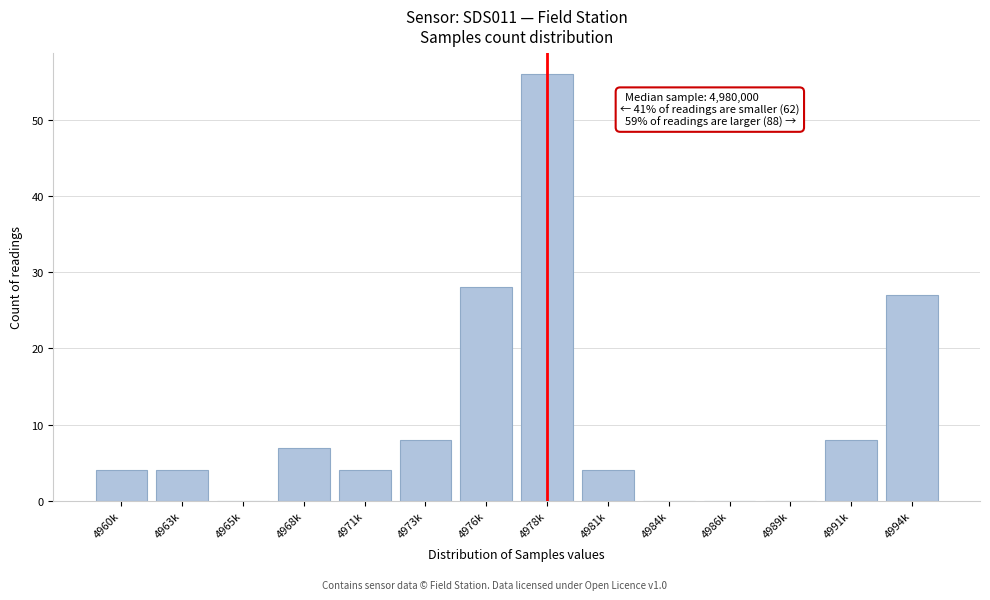

Reading left to right, extract all data points from this chart.

4960k=4	4963k=4	4965k=0	4968k=7	4971k=4	4973k=8	4976k=28	4978k=56	4981k=4	4984k=0	4986k=0	4989k=0	4991k=8	4994k=27